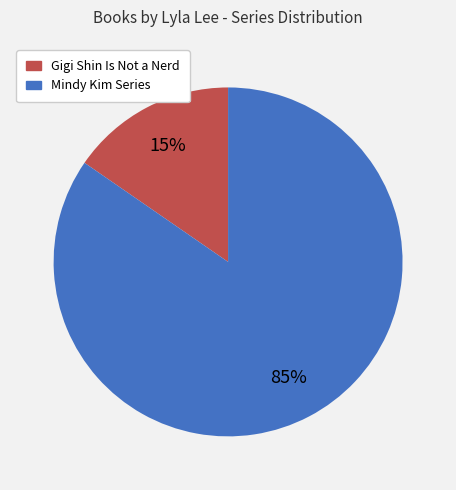

Does any single category account for the majority?

Yes